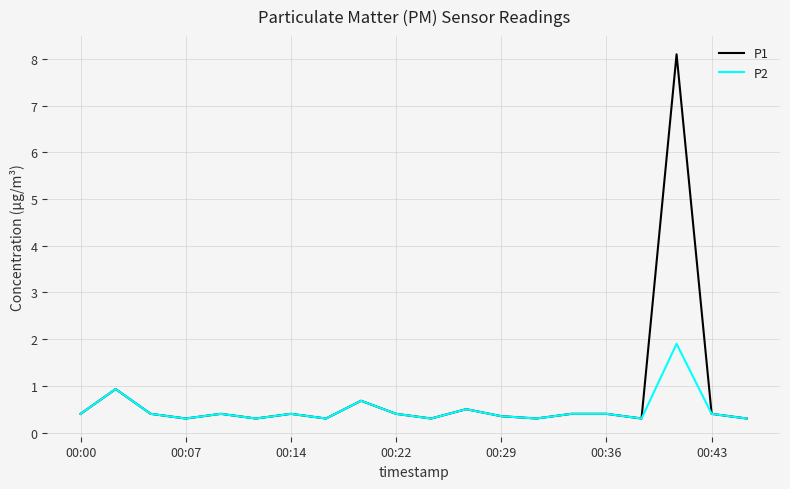

Which series has the largest range (max minus min)?

P1